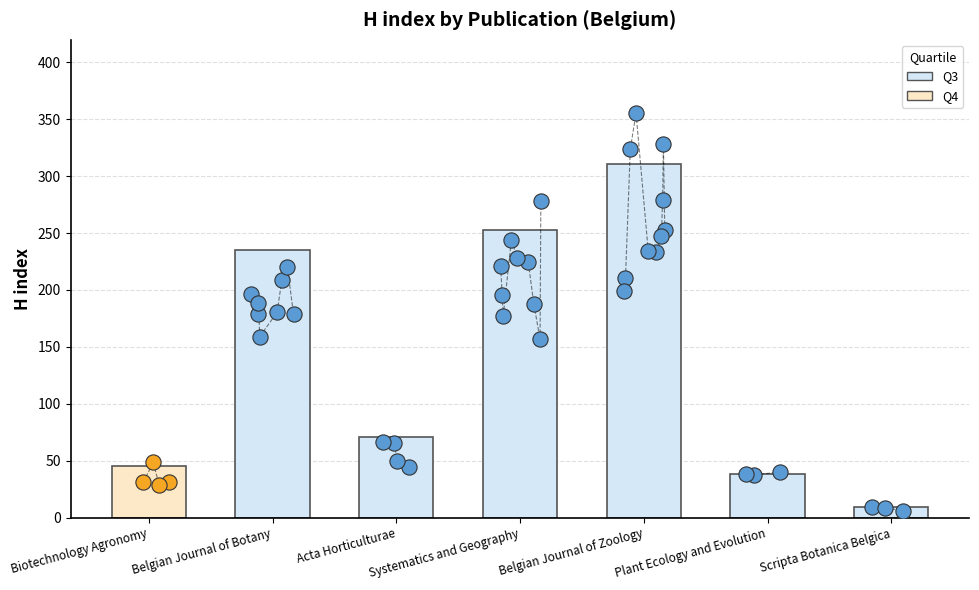

Between Biotechnology Agronomy and Belgian Journal of Botany, which is larger?

Belgian Journal of Botany